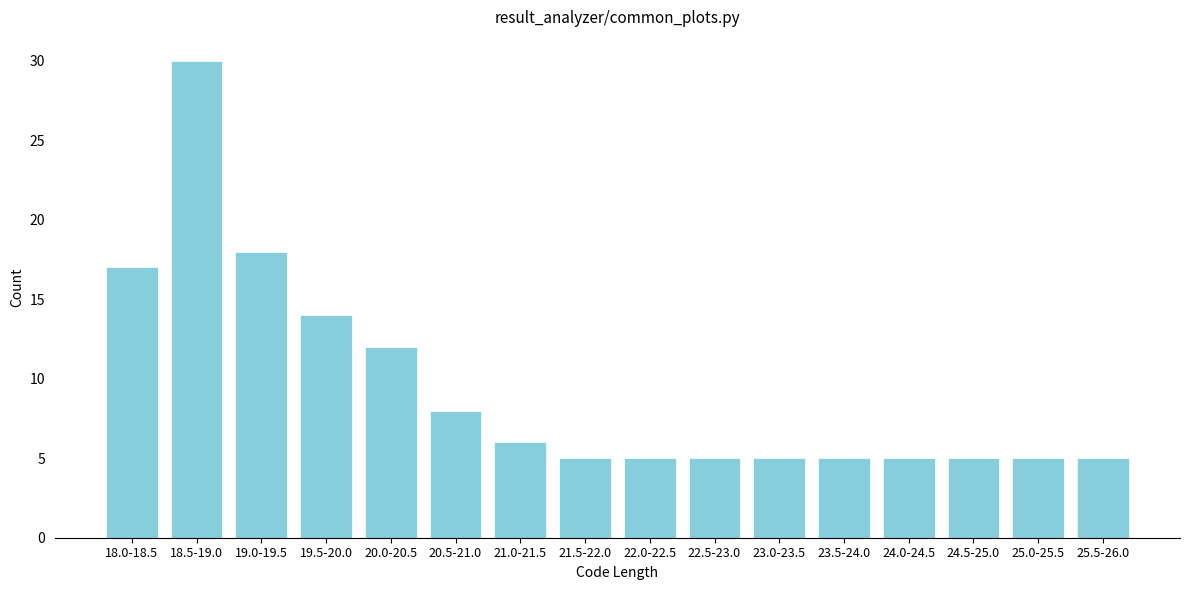

Reading right to left, list all the values displayed in this chart.

5	5	5	5	5	5	5	5	5	6	8	12	14	18	30	17